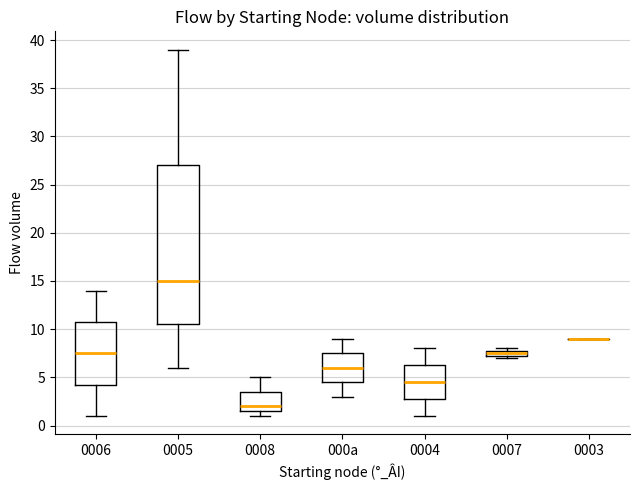

Comparing the boxes themselves (not the whiskers), which one is the tallest?

0005